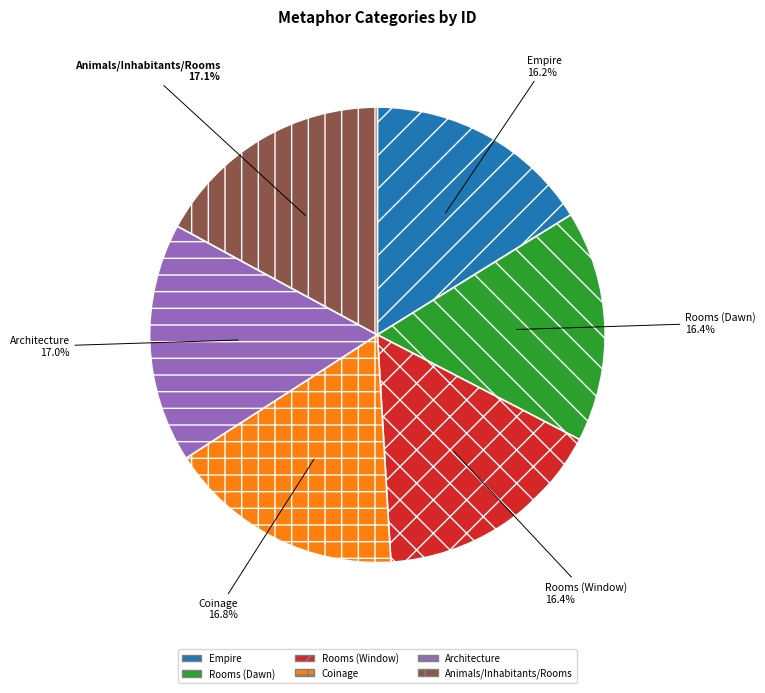

To the nearest percent, what percentage of the pie is Architecture?

17%